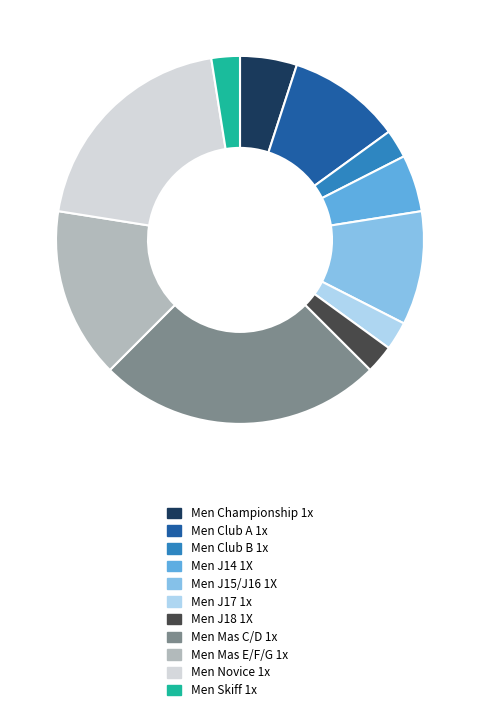

Count the number of slices in the pie.

11